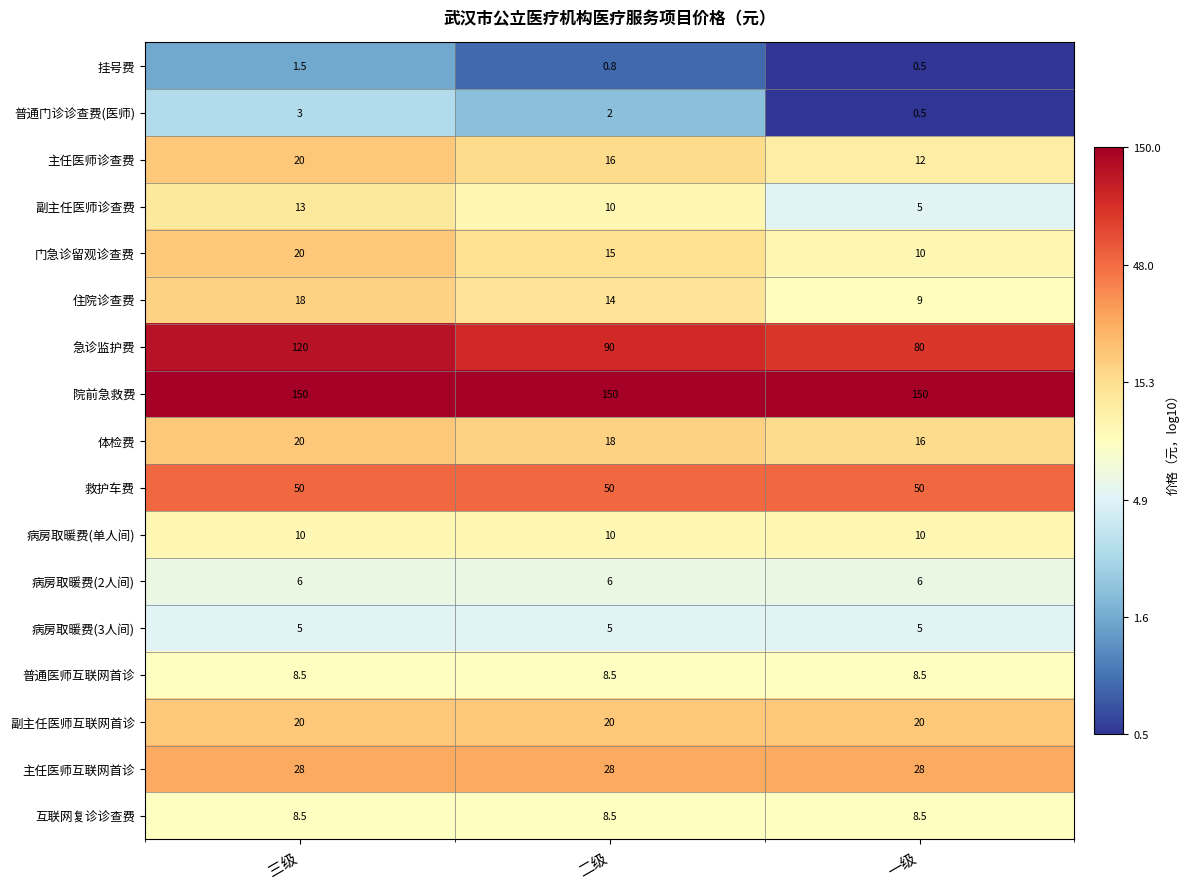

Count the number of data series in this chart.

17